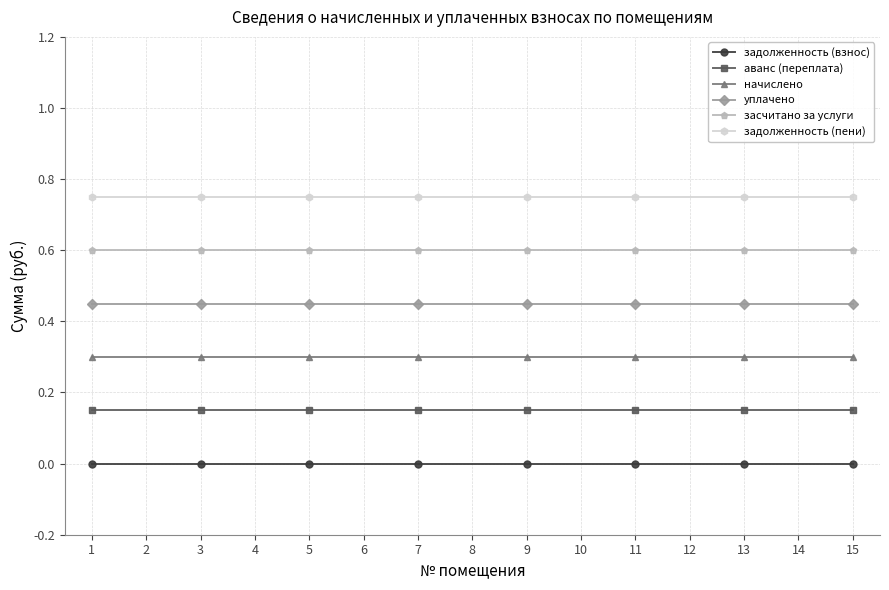

True or false: начислено and уплачено cross at least once.

False